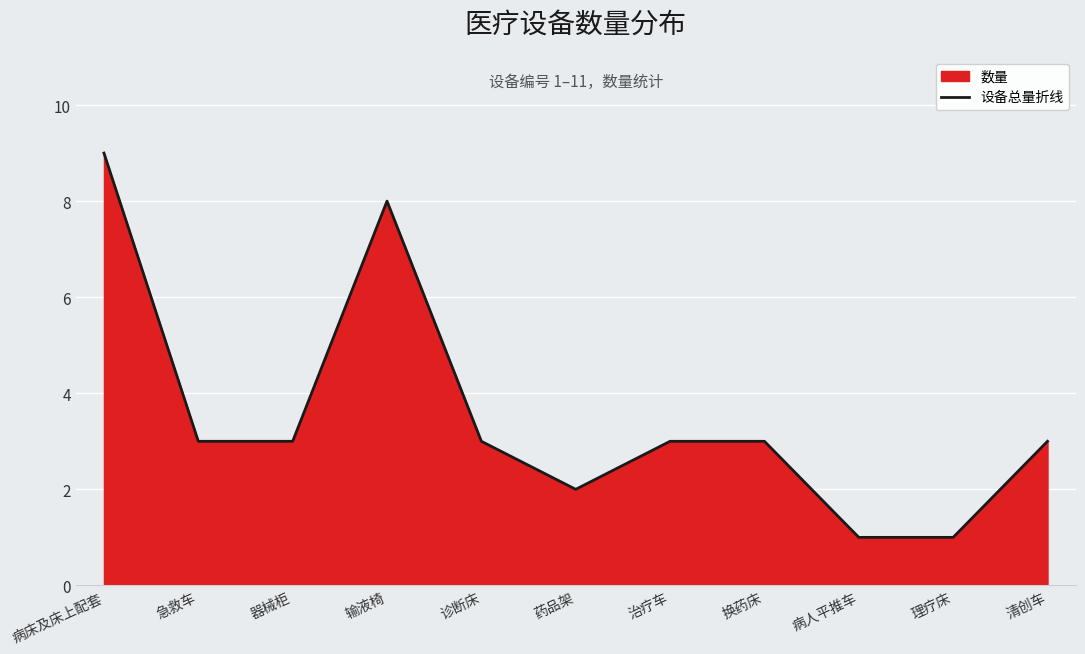

Rank the categories by value from lowest to highest.

病人平推车, 理疗床, 药品架, 急救车, 器械柜, 诊断床, 治疗车, 换药床, 清创车, 输液椅, 病床及床上配套